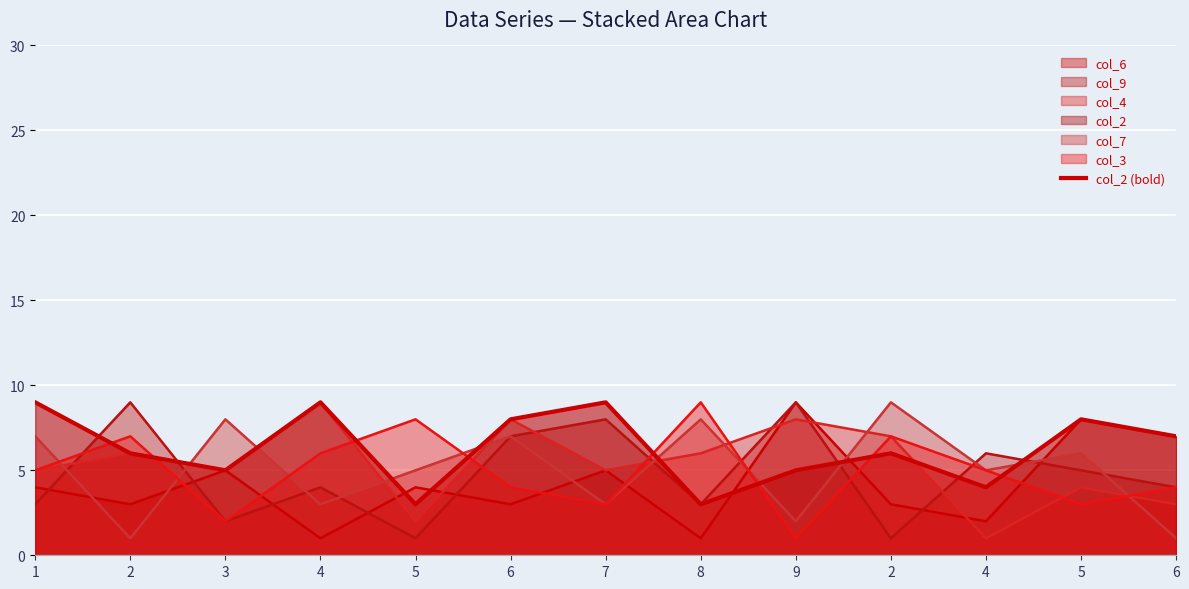

What is the minimum value shown in the chart?

3